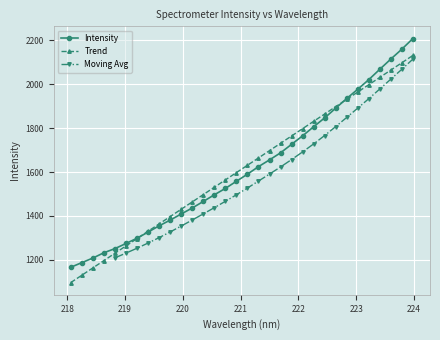

What is the average value?

1613.9